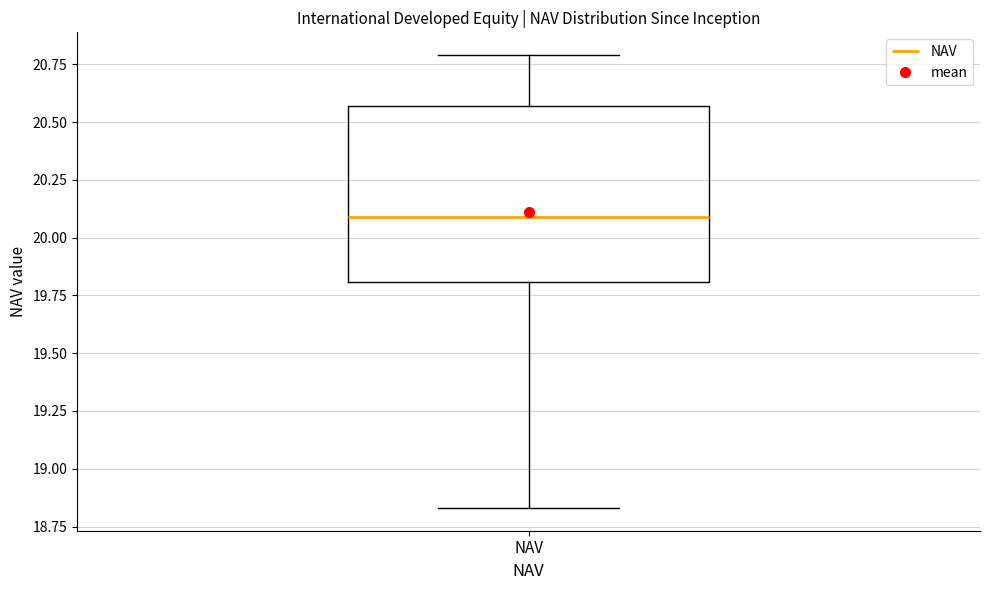

Read this box plot against the y-axis: the position of the median line, the range covered by the box, and the ends of both whiskers. The values are not printed on the chart, so give them approximately, as read against the axis.

median 20.10, box 19.80 to 20.55, whiskers 18.85 to 20.80